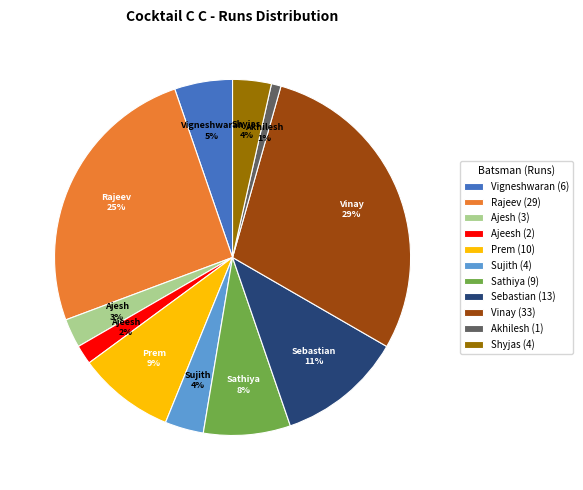

To the nearest percent, what is the difference between the Vigneshwaran (6) and Vinay (33) slice percentages?

24%